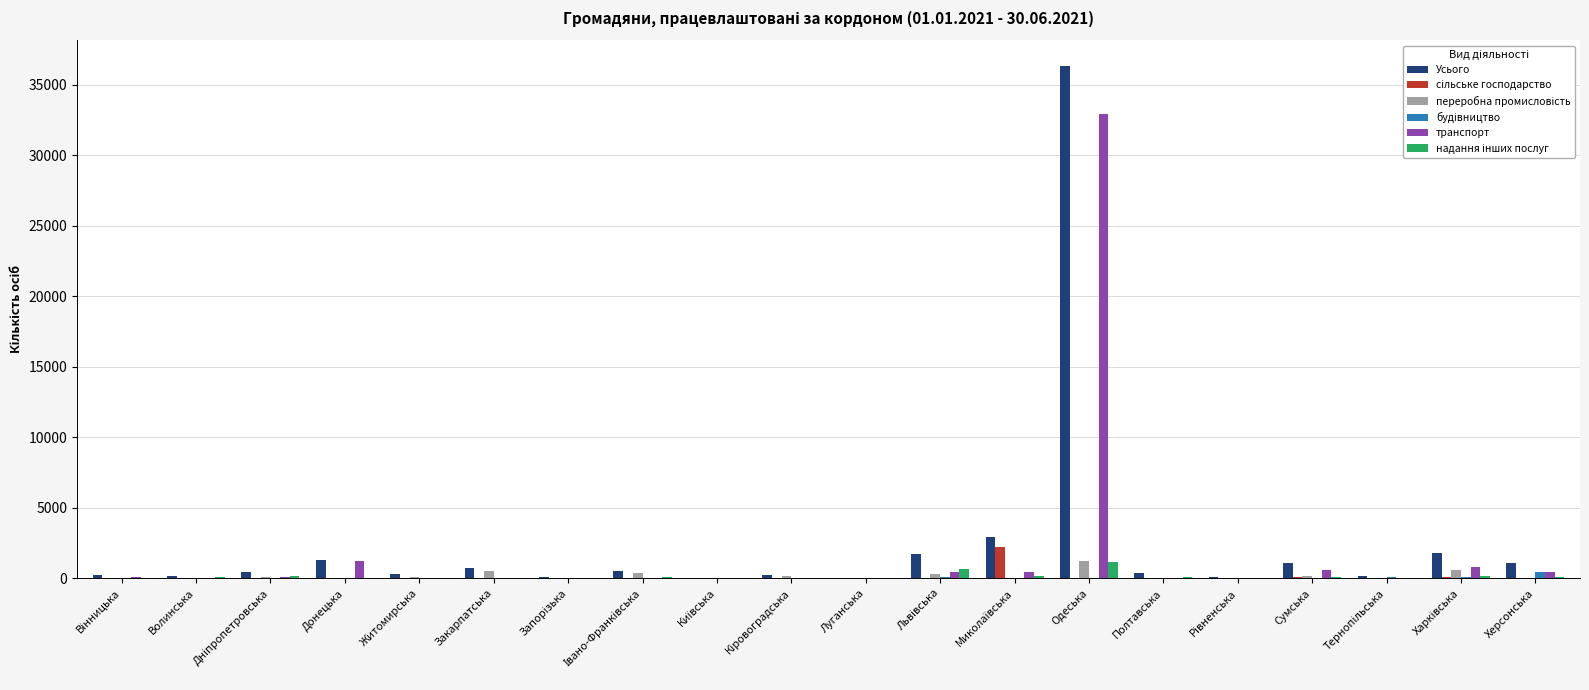

At which category is the sum across all series the highest?

Одеська